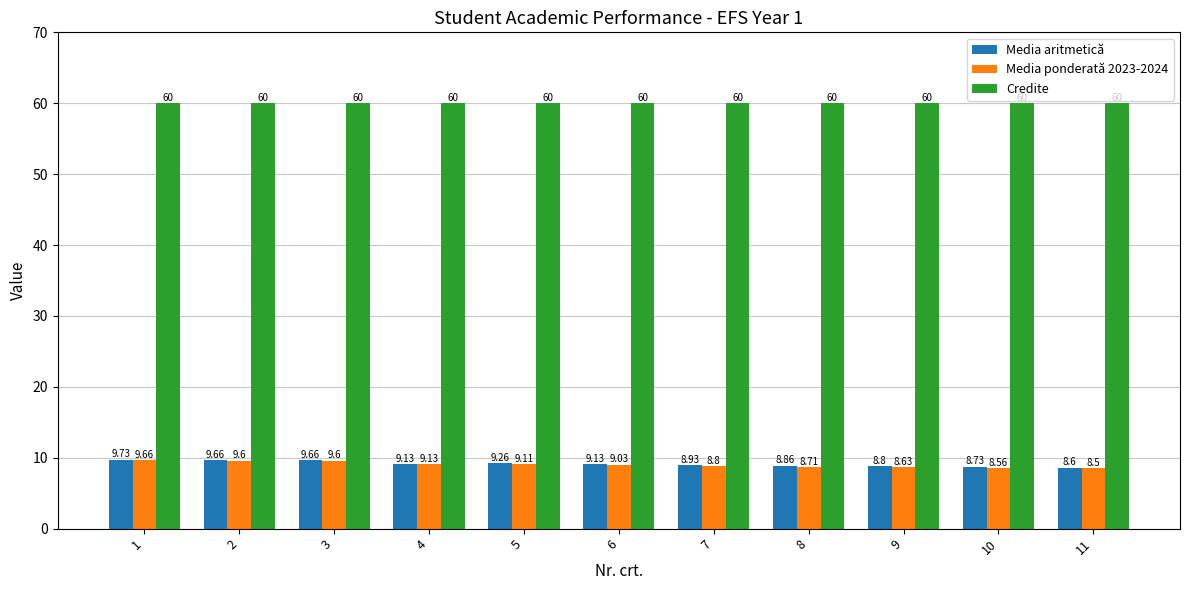

Reading left to right, transcribe all the data shown in this chart.

Media aritmetică: 9.7	9.7	9.7	9.1	9.3	9.1	8.9	8.9	8.8	8.7	8.6
Media ponderată 2023-2024: 9.7	9.6	9.6	9.1	9.1	9.0	8.8	8.7	8.6	8.6	8.5
Credite: 60.0	60.0	60.0	60.0	60.0	60.0	60.0	60.0	60.0	60.0	60.0